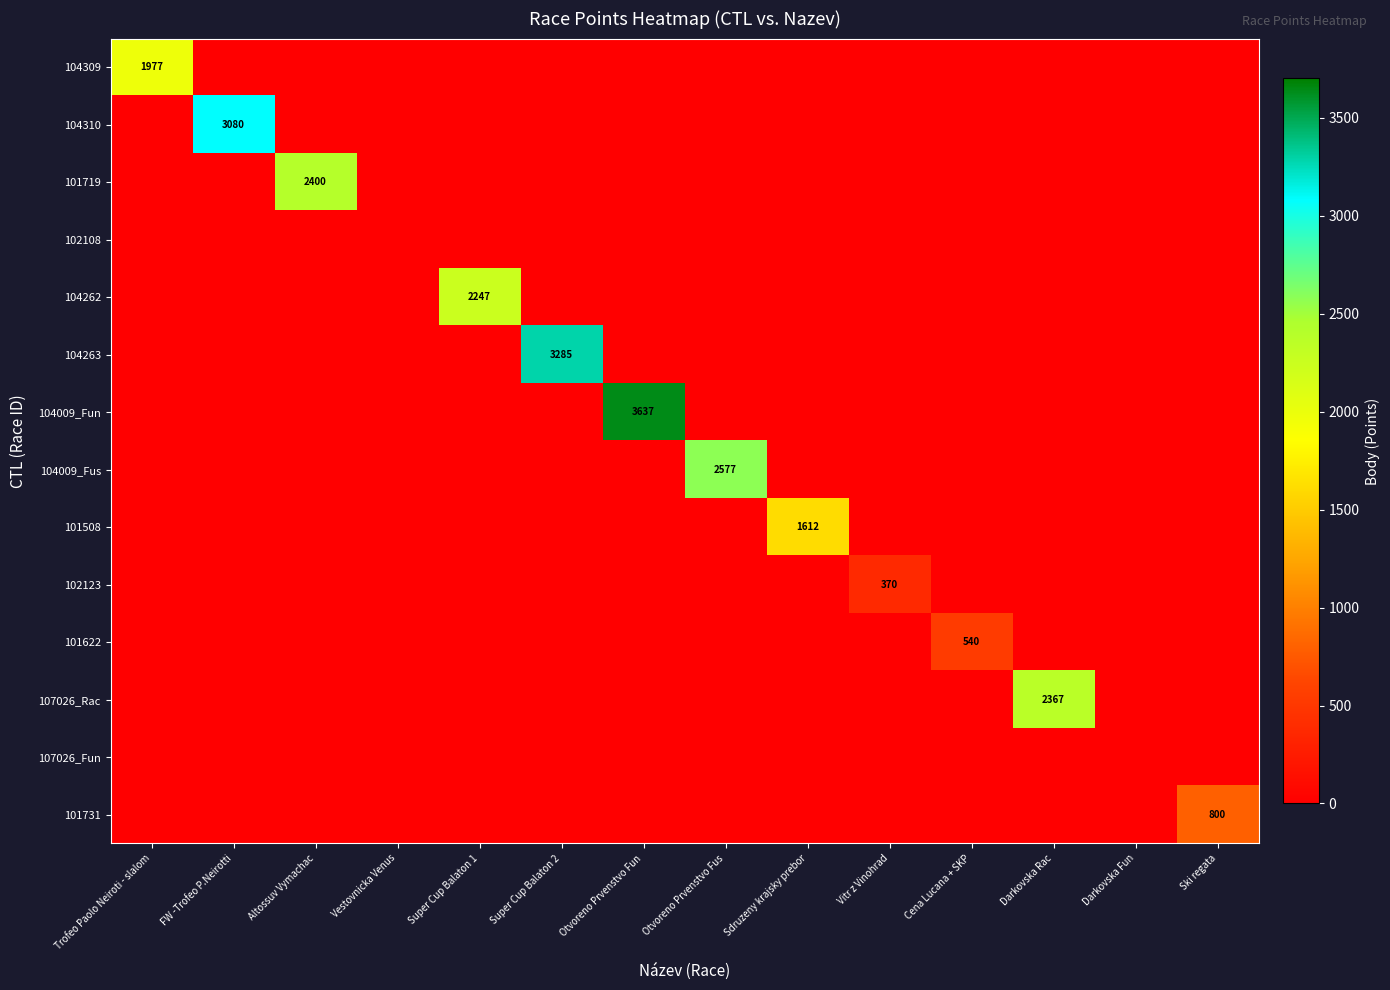

Which label corresponds to the largest value in the chart?

Otvoreno Prvenstvo Fun